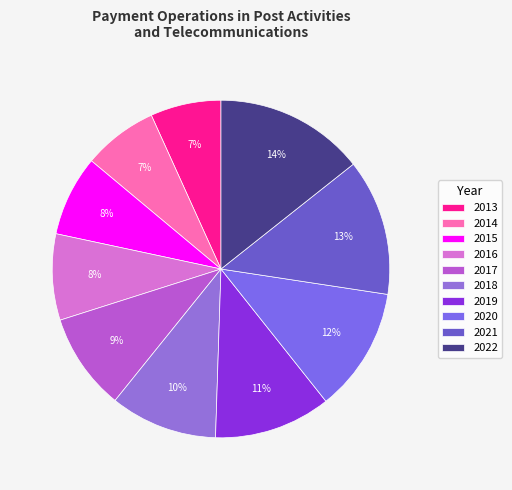

Is there a majority slice in this chart?

No